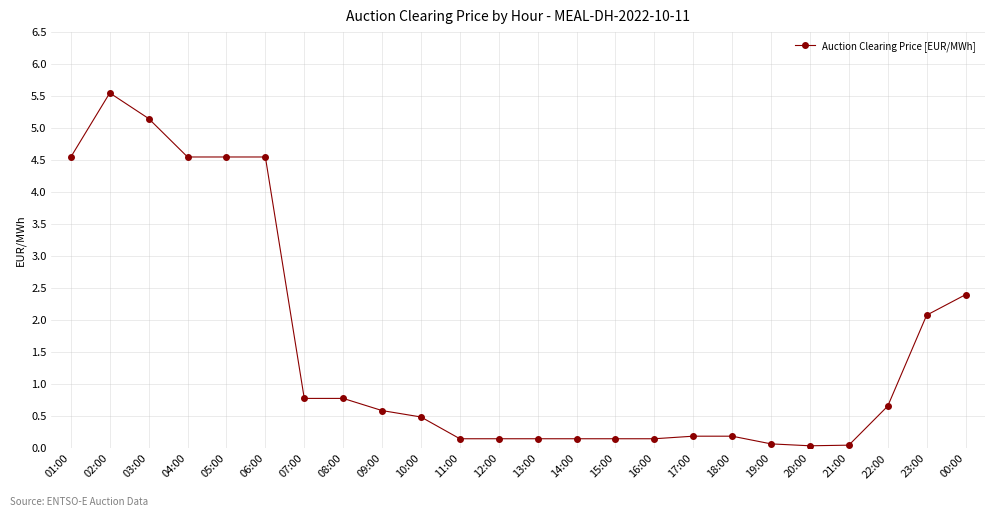

Between 15:00 and 19:00, which is larger?

15:00